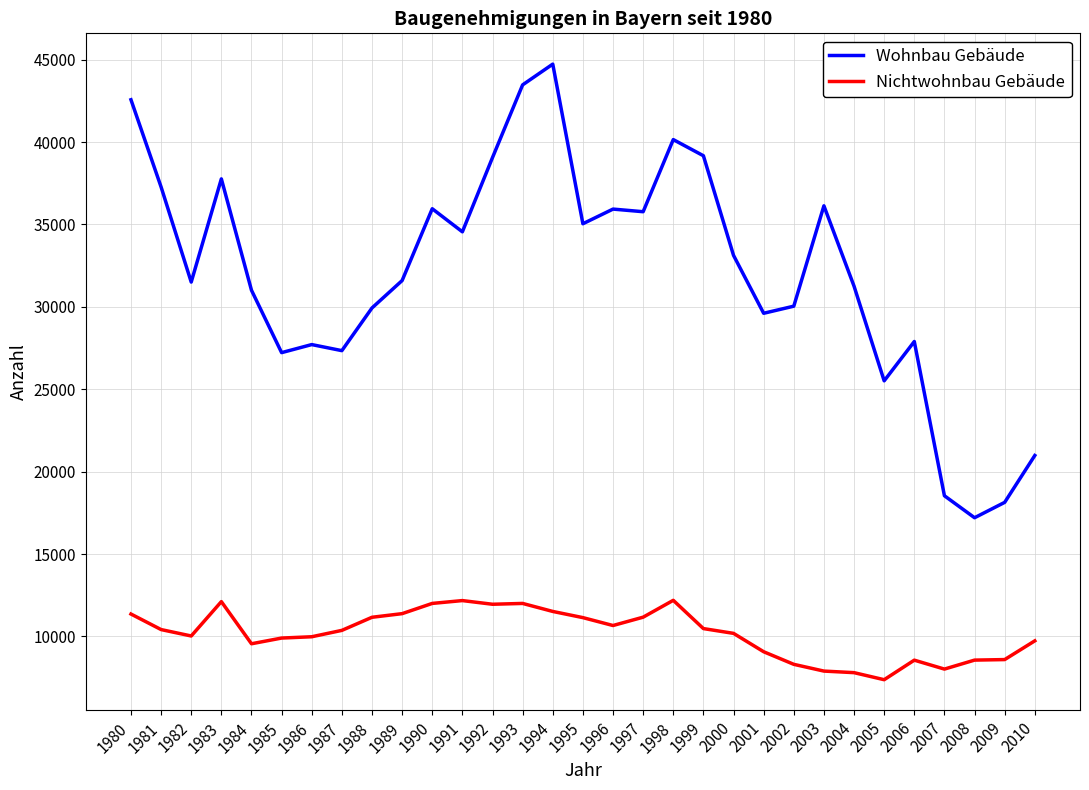

Is it true that Wohnbau Gebäude equals 35952 at 1990?

True